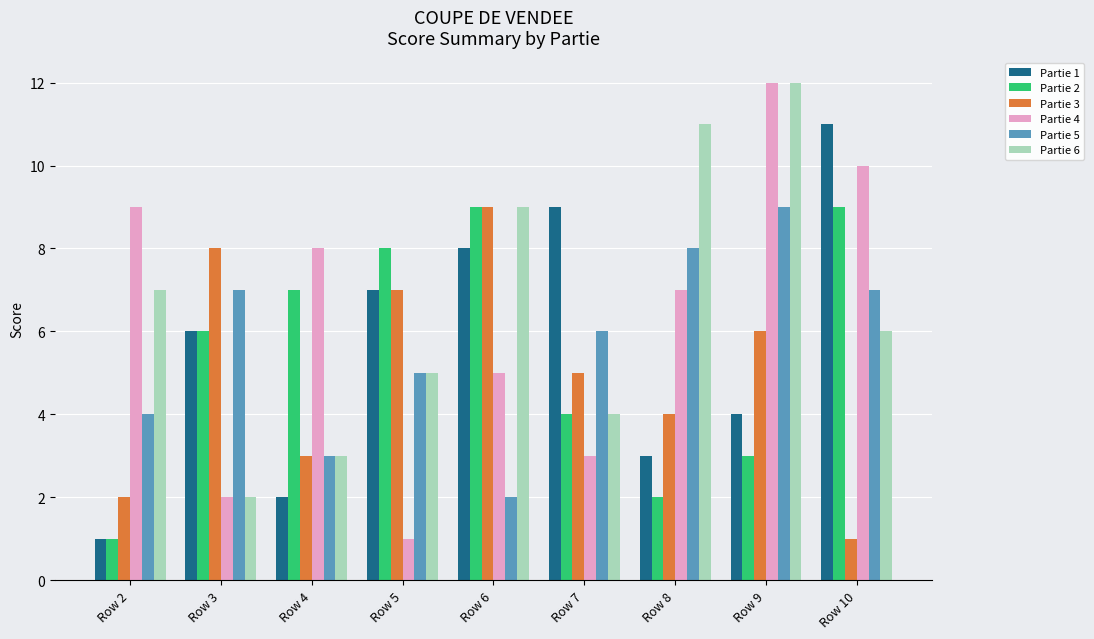

What are all the series names shown in the legend?

Partie 1, Partie 2, Partie 3, Partie 4, Partie 5, Partie 6